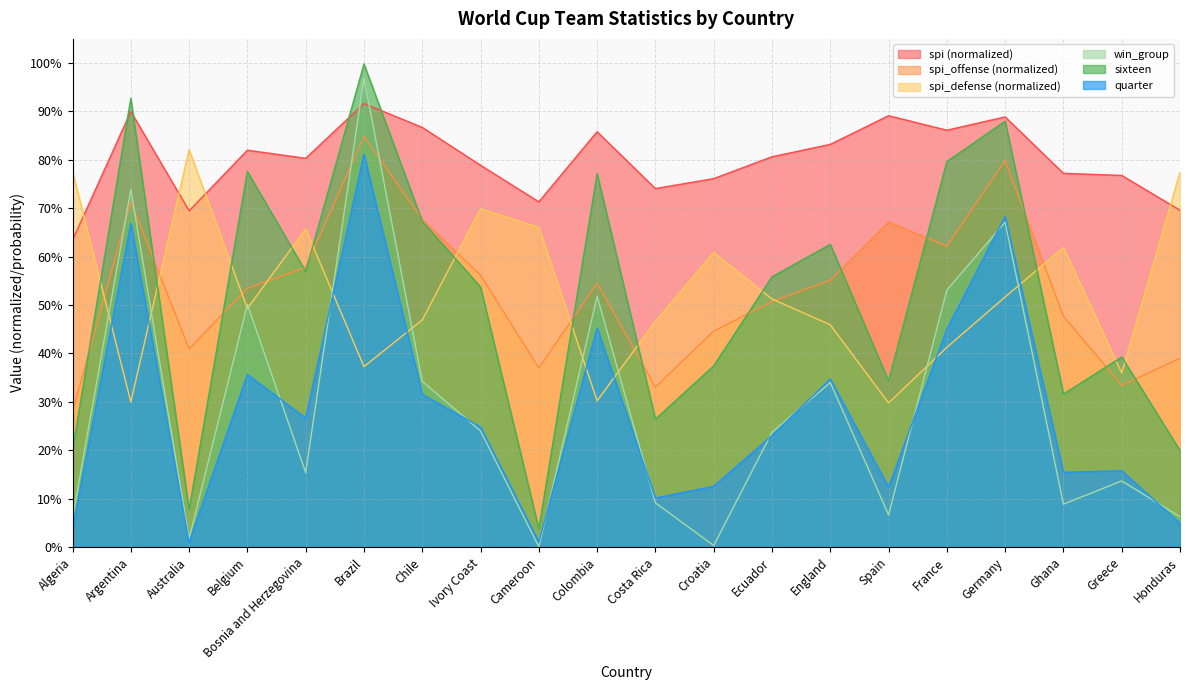

Which series changed the most between Belgium and Chile?

win_group